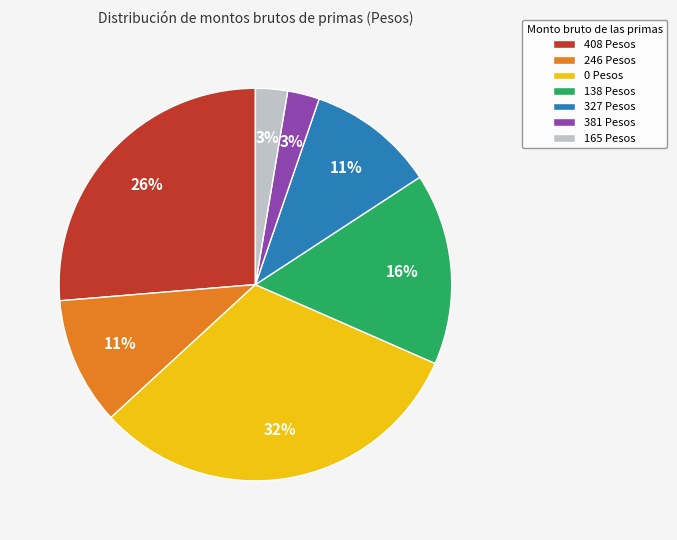

Does any single category account for the majority?

No